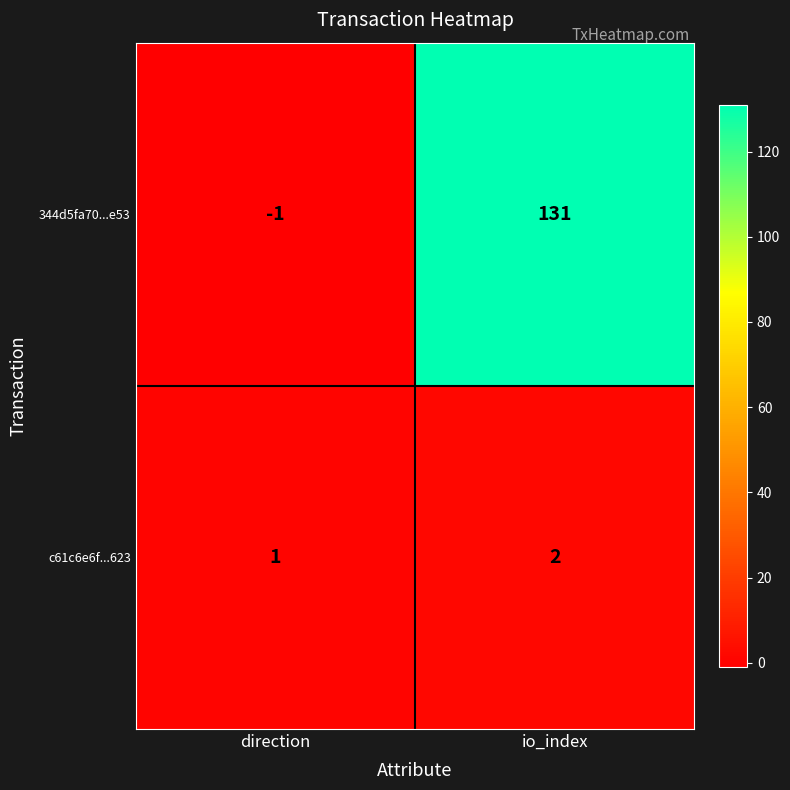

What is the highest value of the 344d5fa70...e53 series?

131